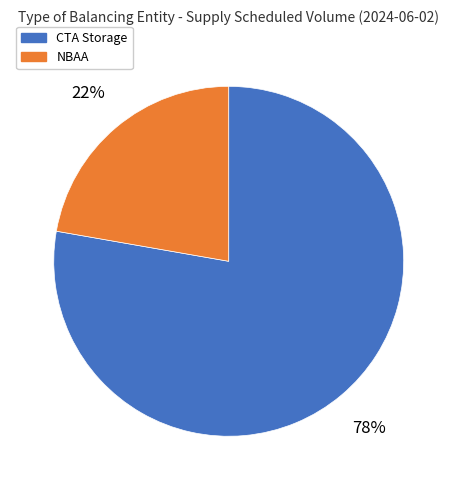

To the nearest percent, what is the average slice percentage?

50%